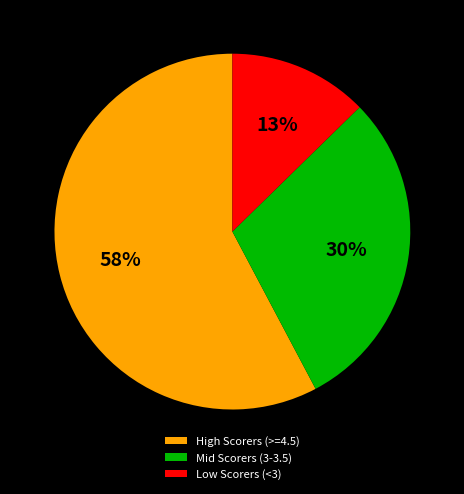

Which has a higher value, Mid Scorers (3-3.5) or Low Scorers (<3)?

Mid Scorers (3-3.5)